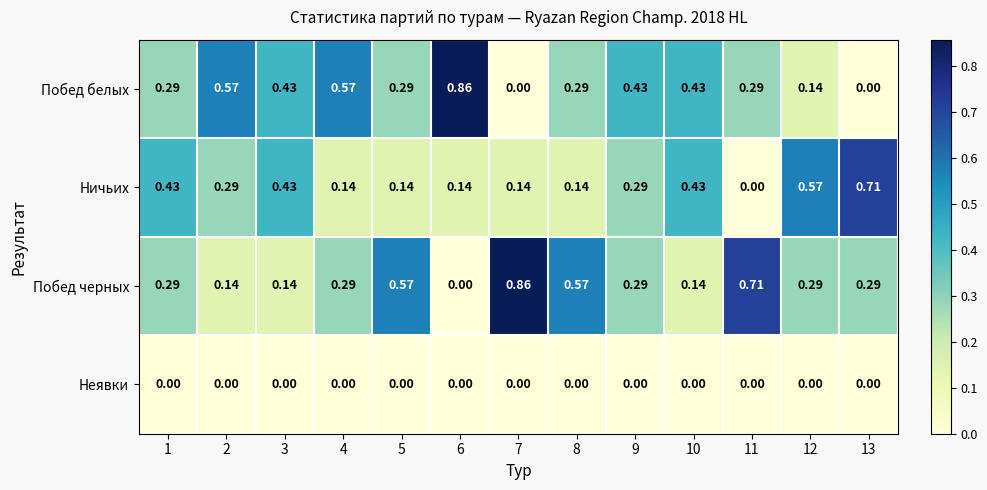

How many data points does each series have?

13